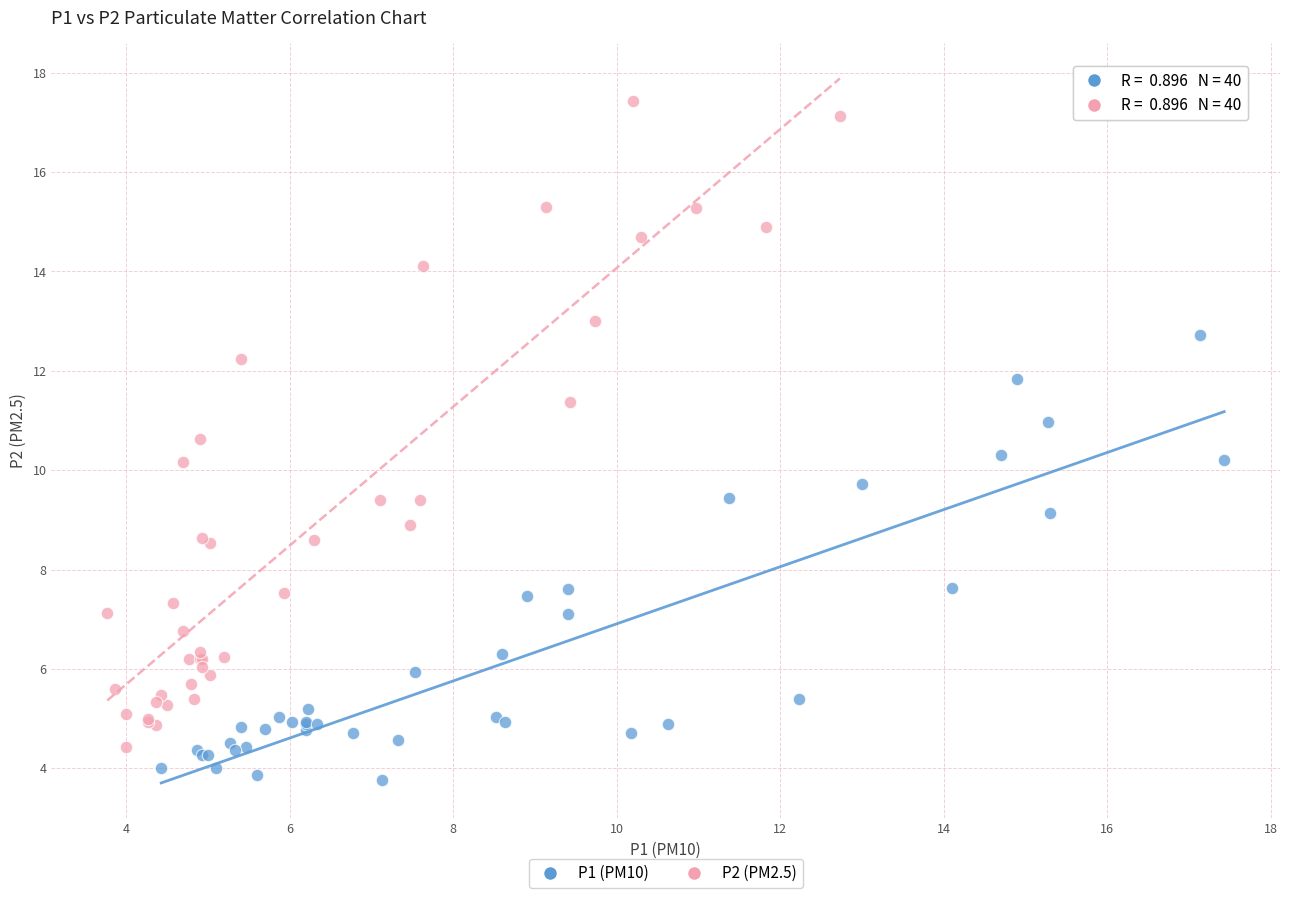

Which series has the widest spread of Y values?

P2 (PM2.5)